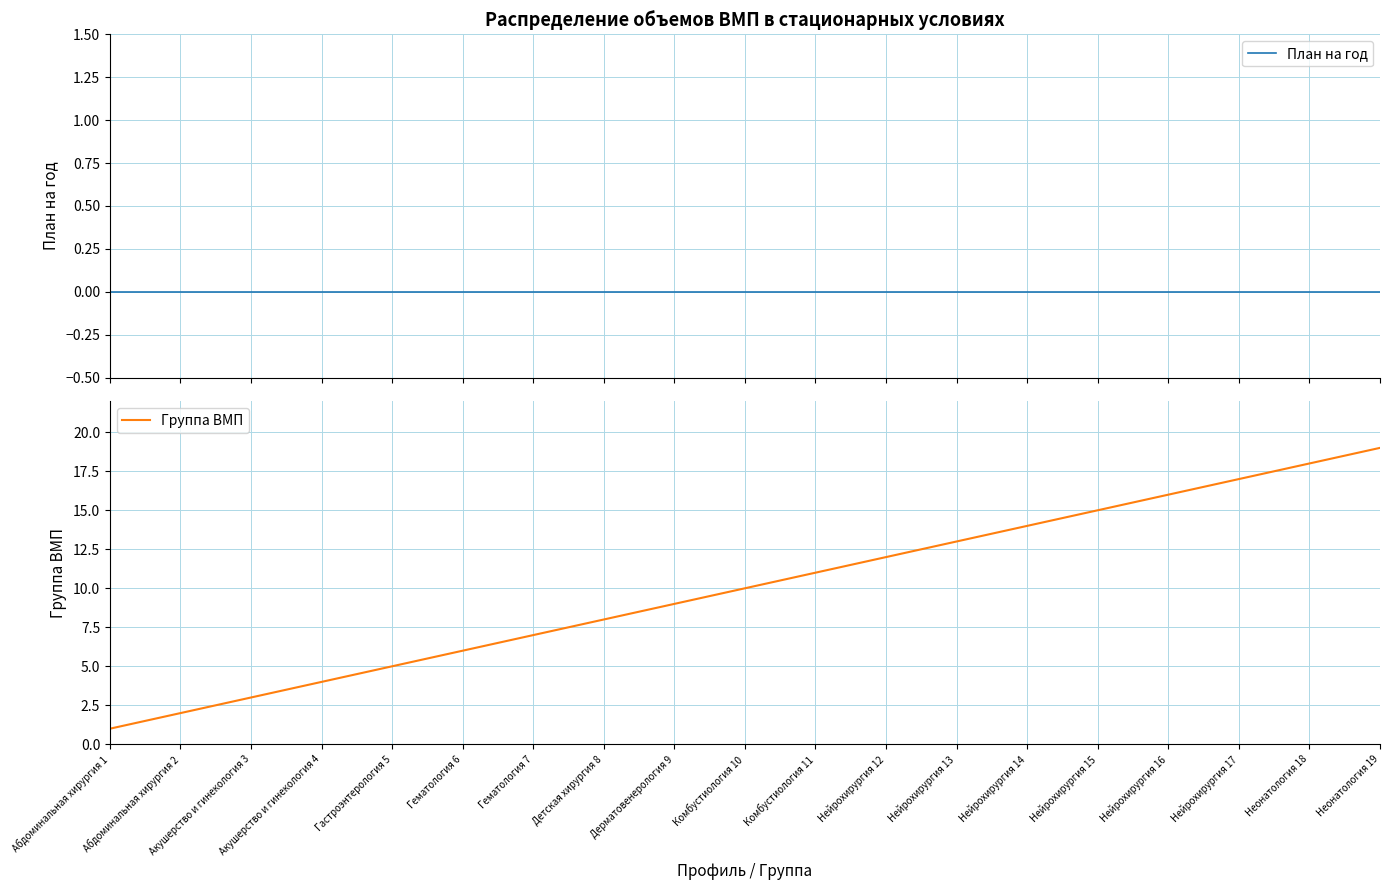

What is the greatest value displayed?

19